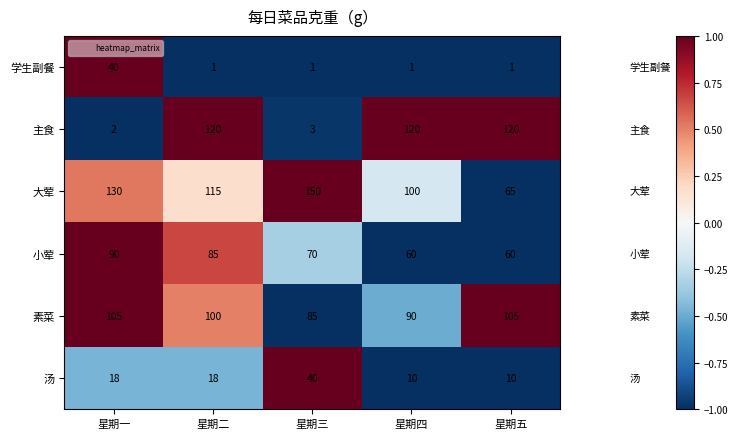

At which category is the sum across all series the highest?

星期二